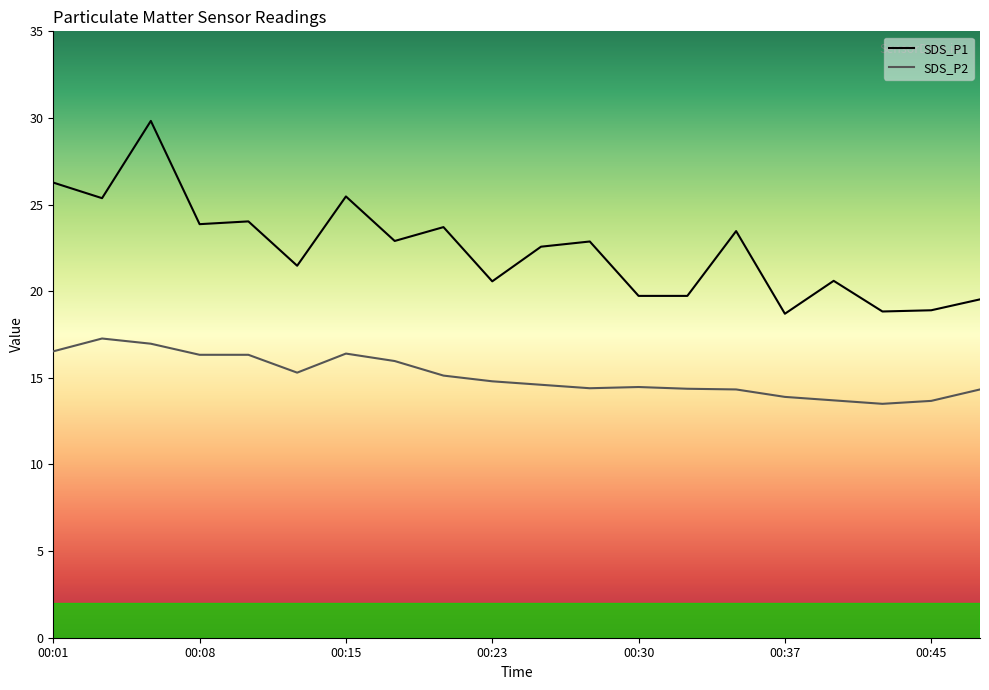

What is the value of the SDS_P2 point at the 12th from the left?

14.4